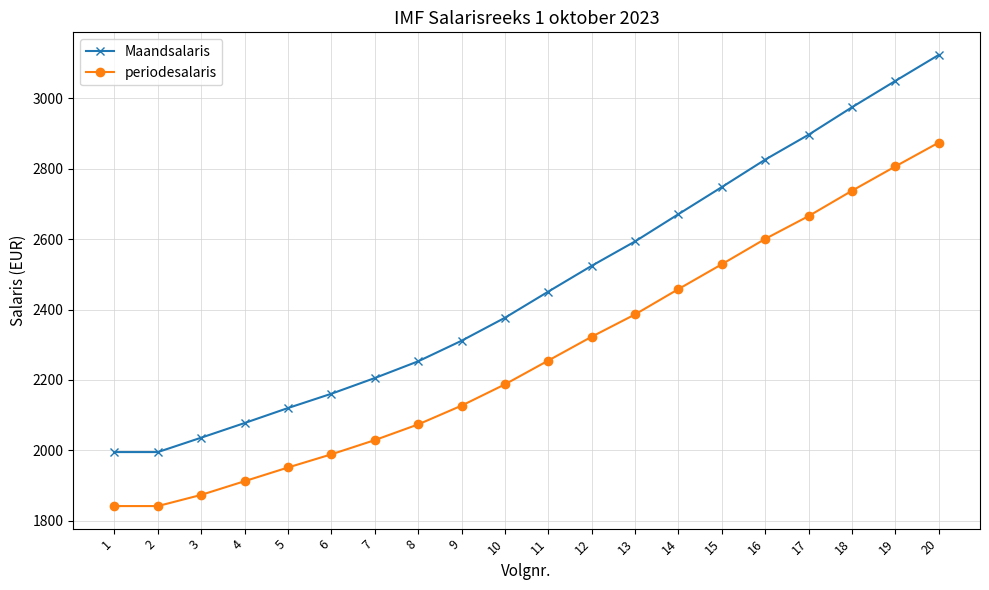

What is the maximum value for periodesalaris?

2874.2